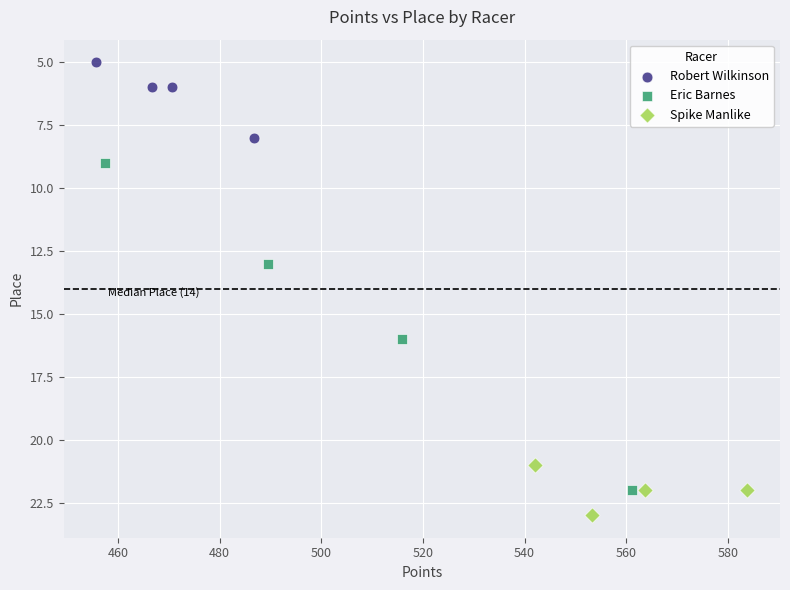

Which series reaches the minimum Y coordinate?

Robert Wilkinson